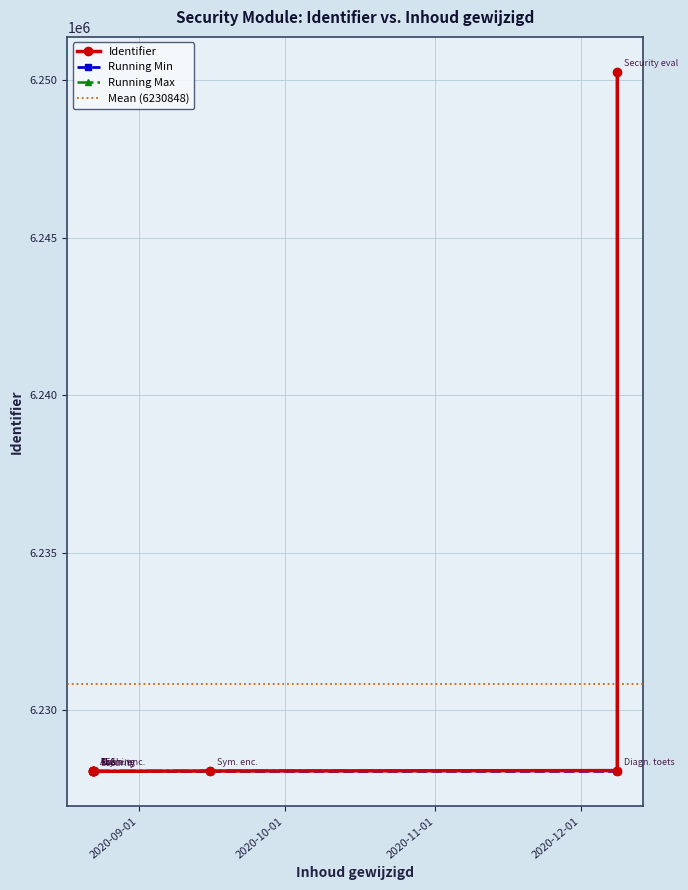

What is the value of the 4th point from the left?

6228080